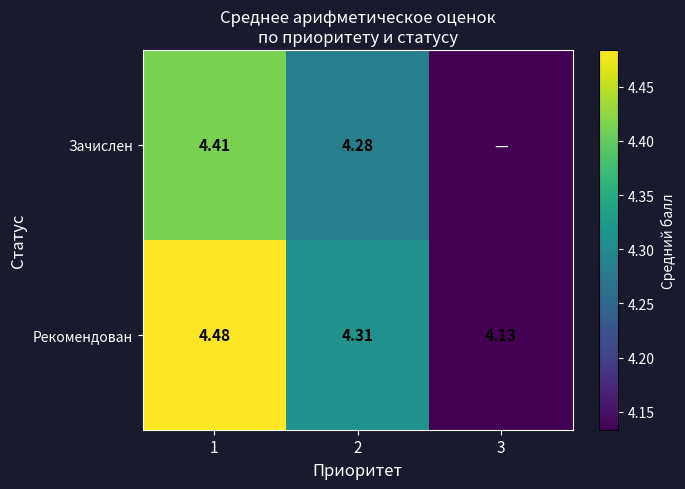

At 1, list the series in order from largest to smallest.

Рекомендован, Зачислен